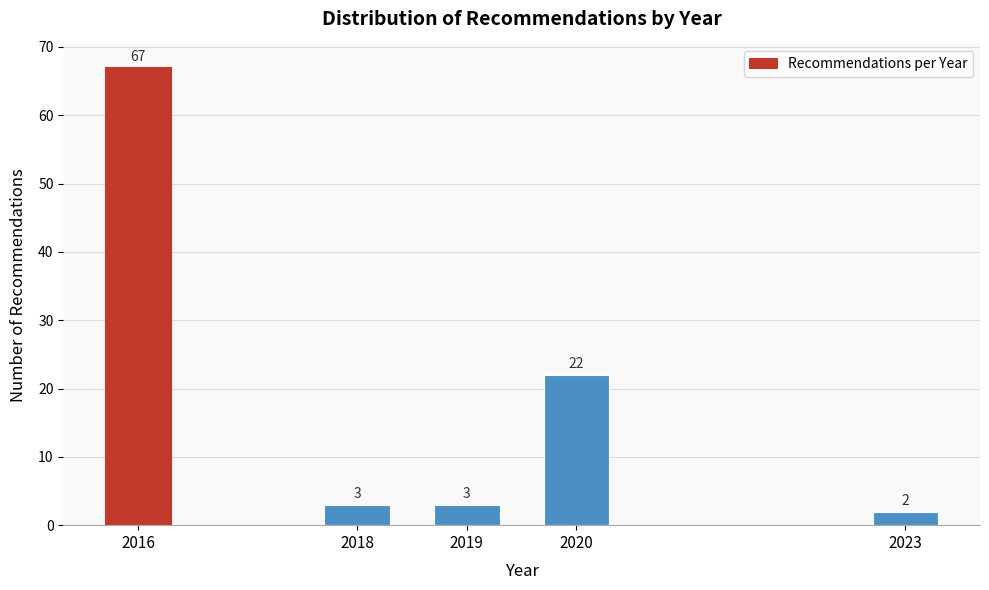

Reading left to right, list all the values displayed in this chart.

67	3	3	22	2